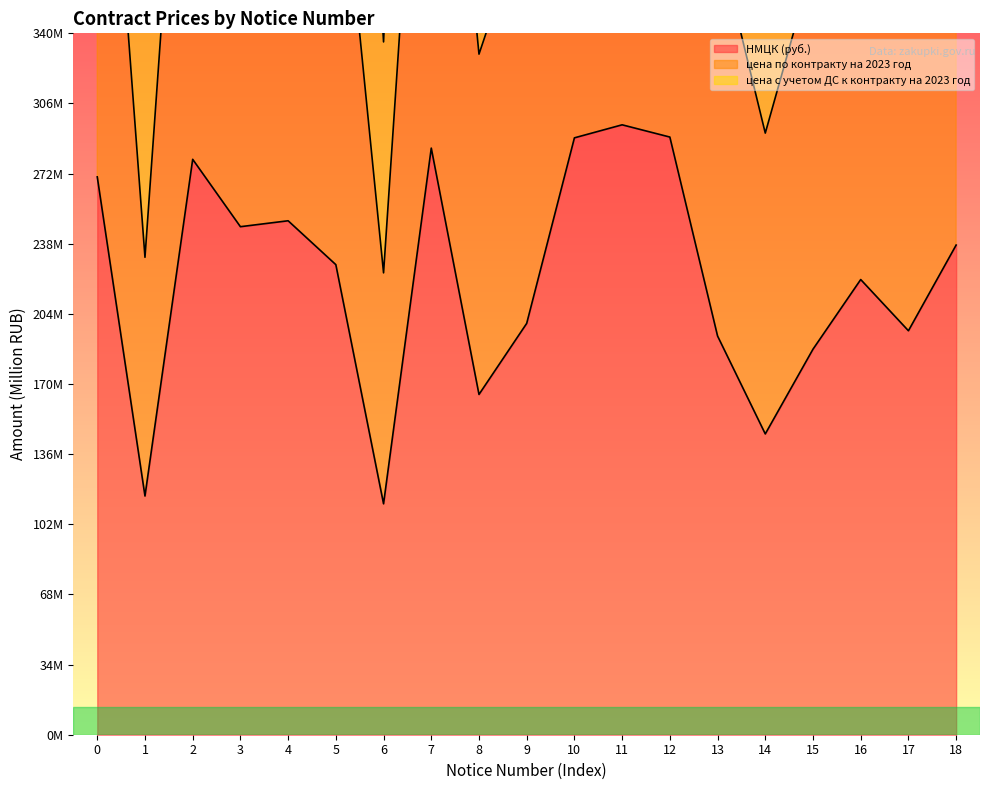

What is the sum of all цена по контракту на 2023 год values?

8408.8